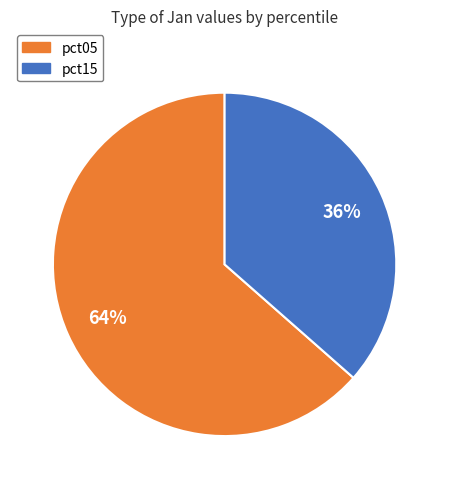

To the nearest percent, what is the average slice percentage?

50%